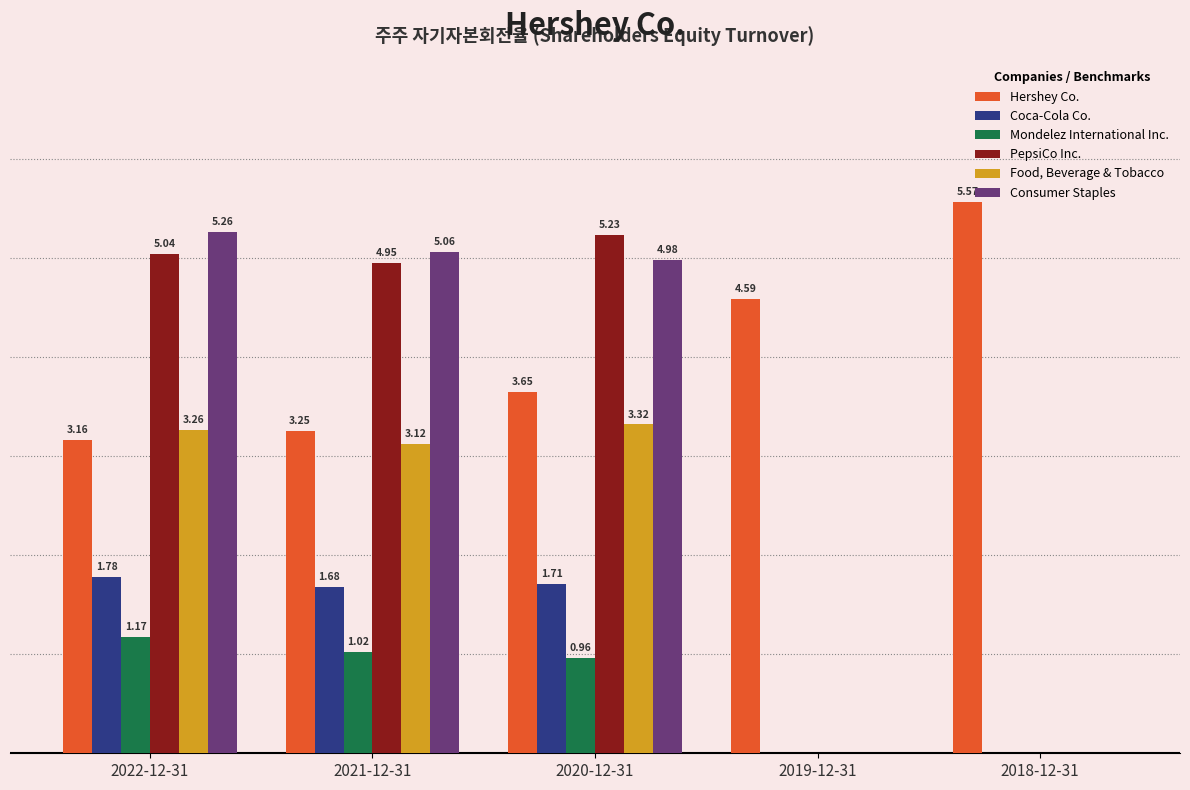

Which series changed the most between 2022-12-31 and 2018-12-31?

Consumer Staples